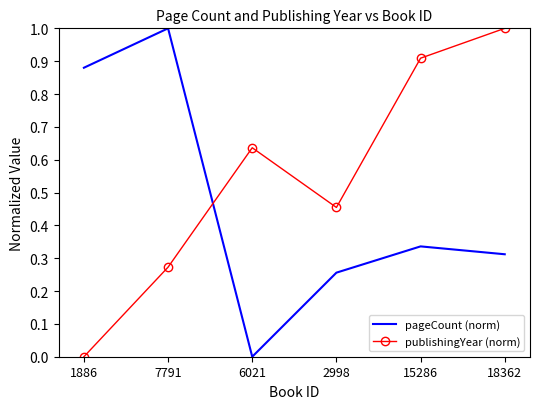

At which category does publishingYear (norm) reach its first local peak?

6021